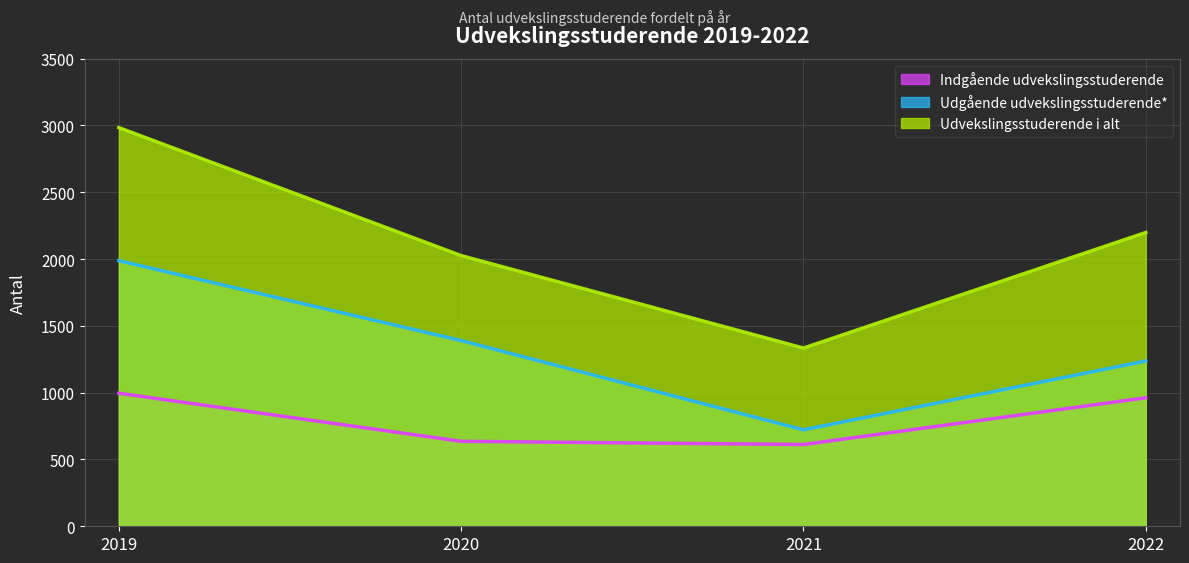

True or false: Udvekslingsstuderende i alt and Indgående udvekslingsstuderende cross at least once.

False